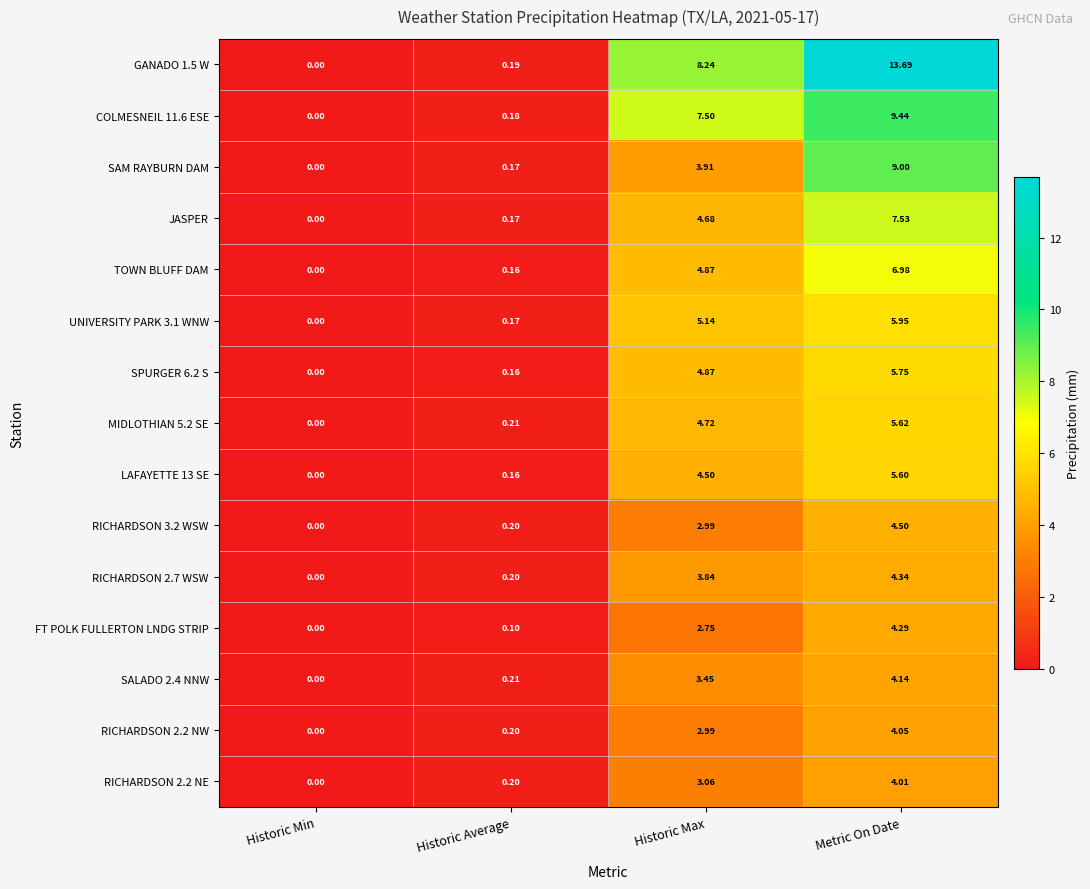

Where is FT POLK FULLERTON LNDG STRIP nearest to the value 2?

Historic Max